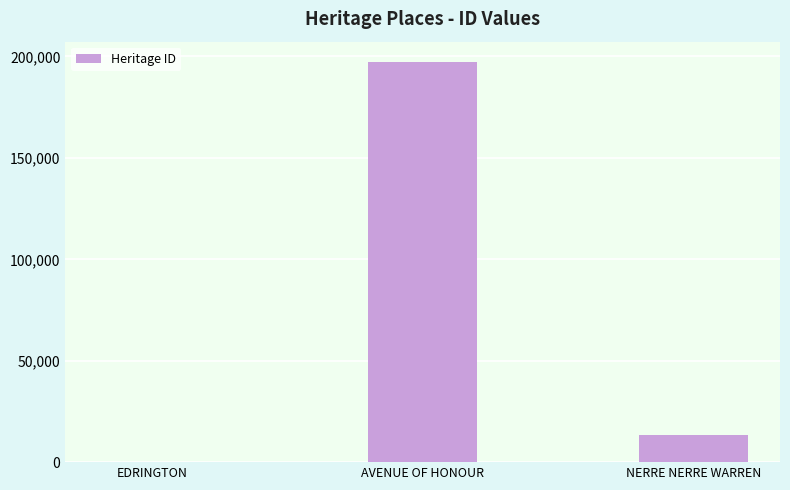

Reading left to right, what are all the values shown in this chart?

EDRINGTON=148	AVENUE OF HONOUR=197428	NERRE NERRE WARREN=13456